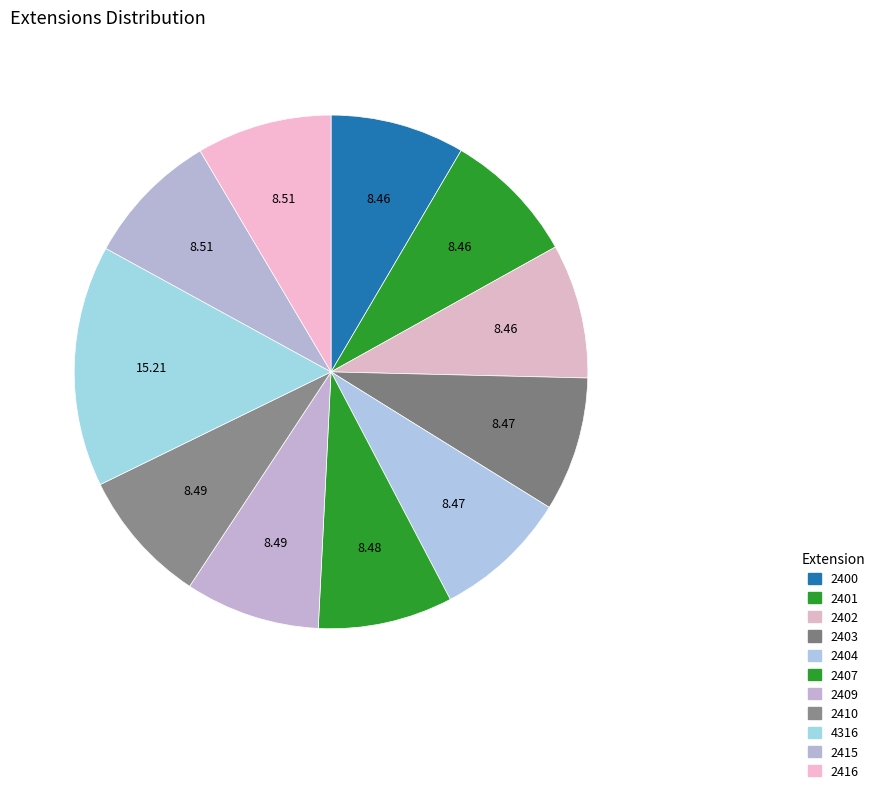

How many segments does this pie chart have?

11